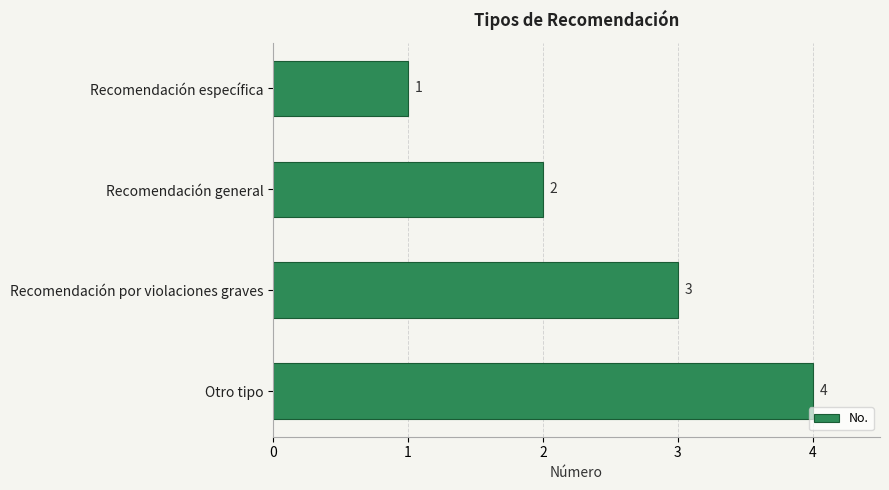

What is the difference between the maximum and minimum values?

3